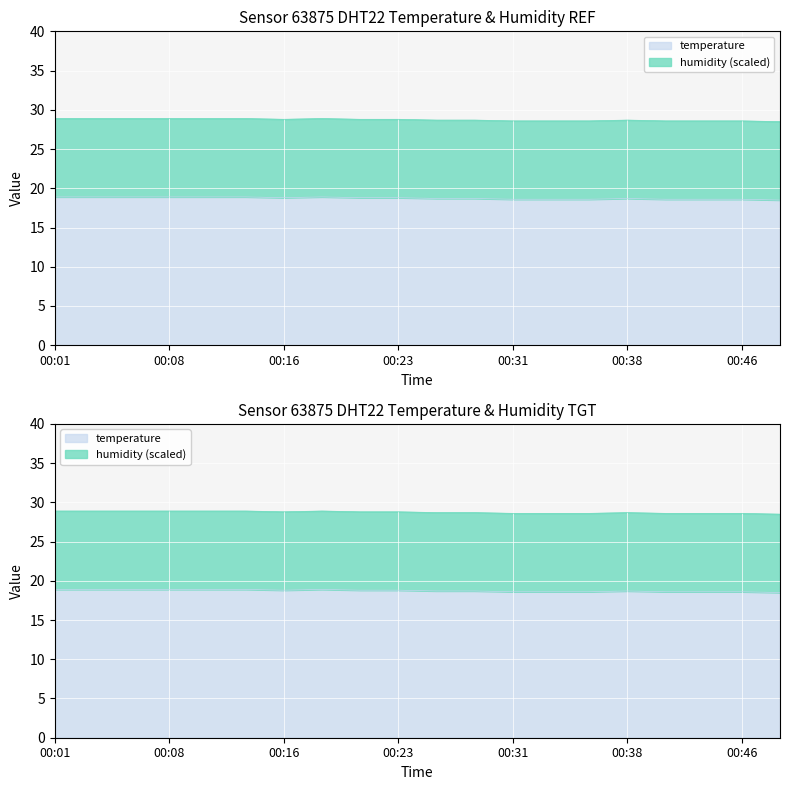

How many points are lower than both their immediate neighbors (excluding endpoints)?

1